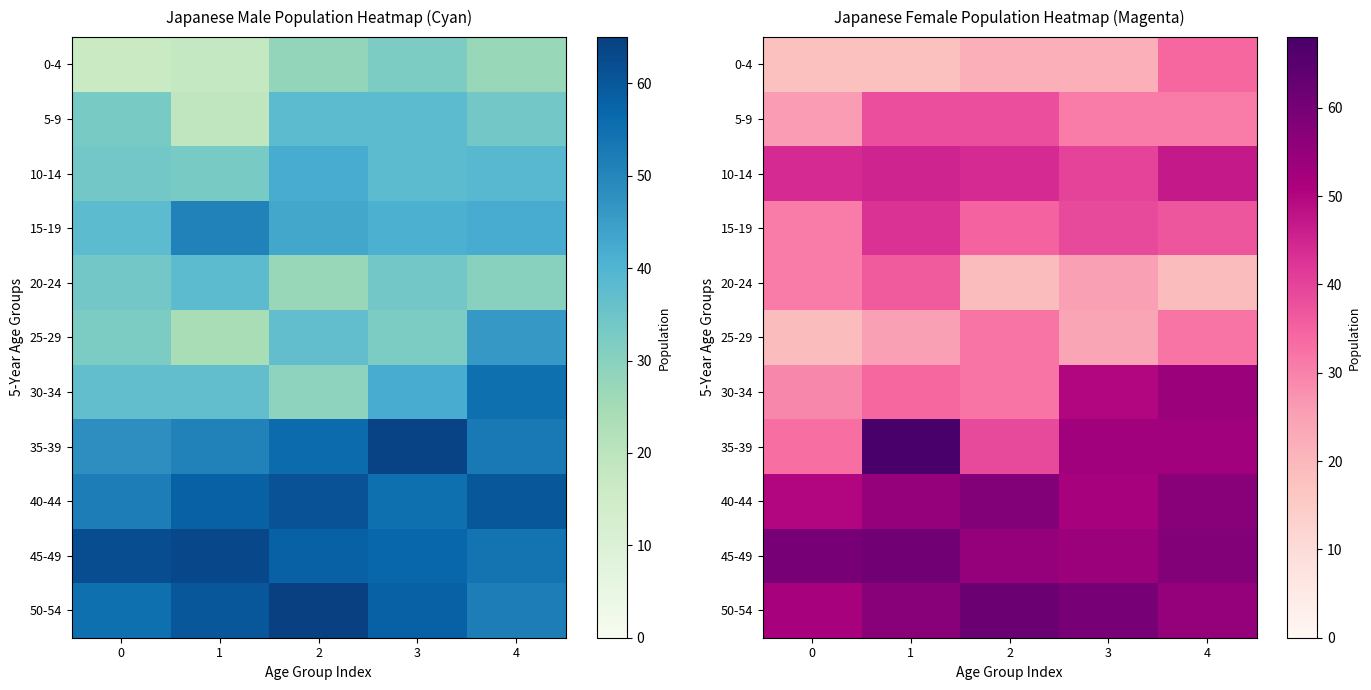

What is the difference between the 45-49 values at 3 and 4?

4